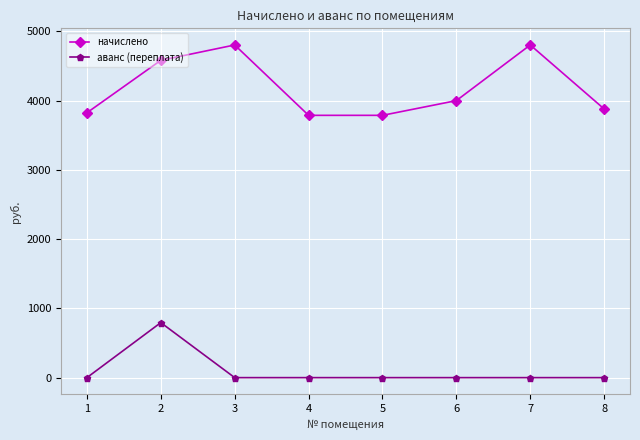

What is the maximum value for аванс (переплата)?

794.2